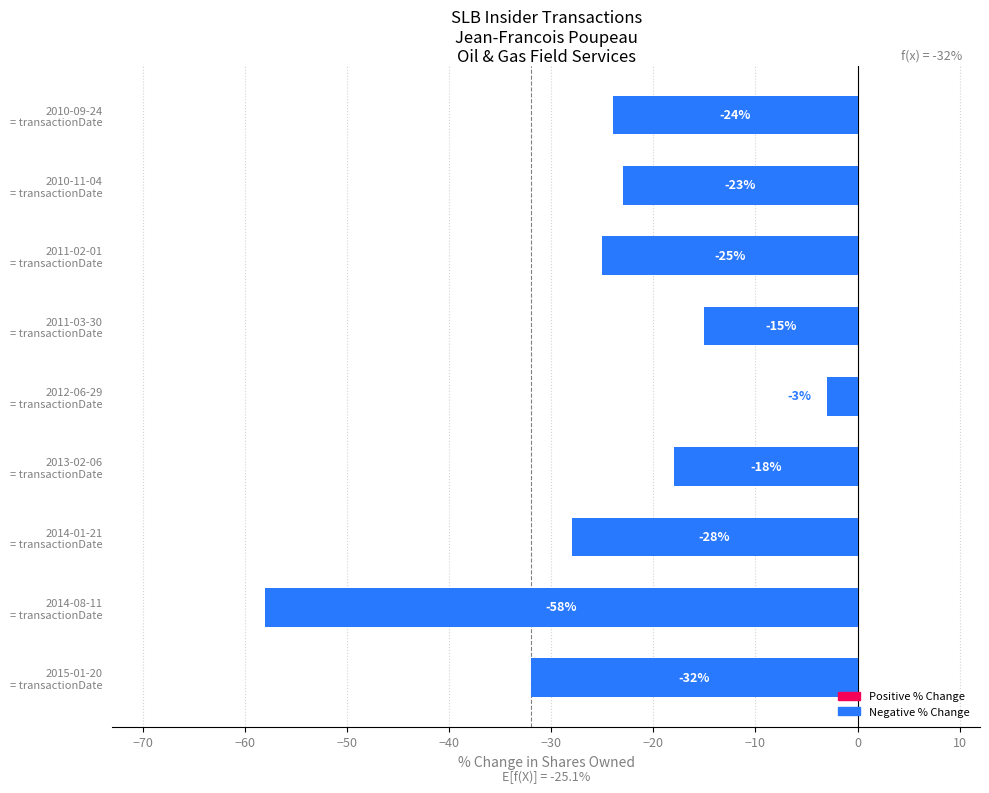

What is the average value?

-25